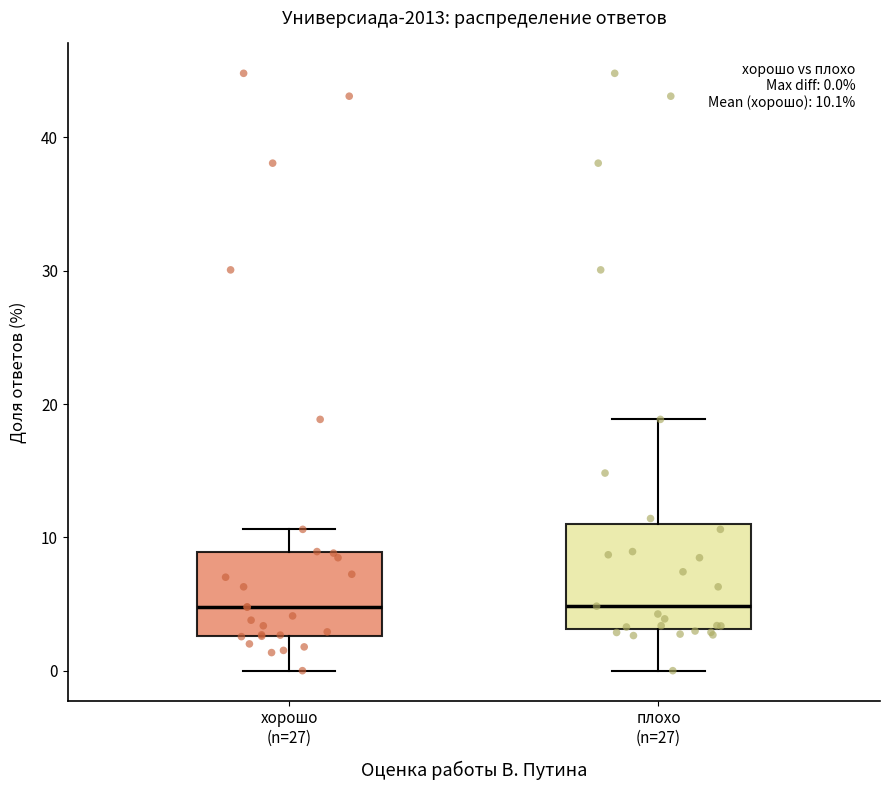

Which box is the tallest, from its lower edge to its upper edge?

плохо (n=27)